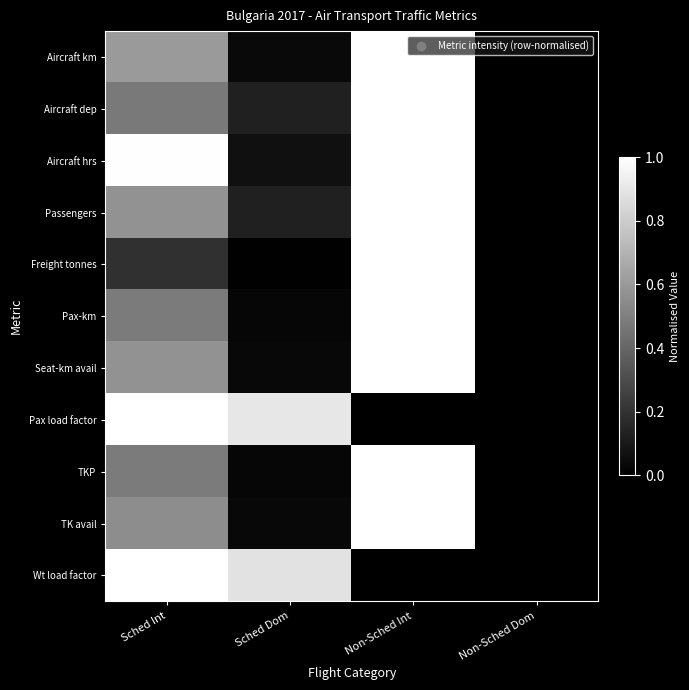

What is the total value across all series at Sched Int?

6.9